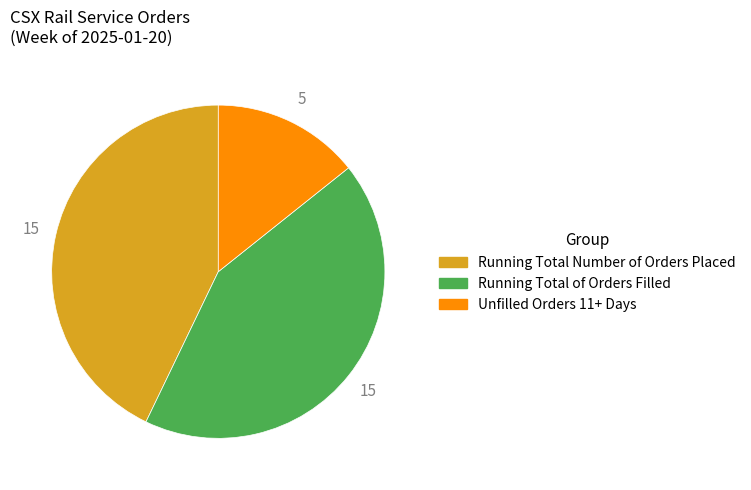

Does any single category account for the majority?

No